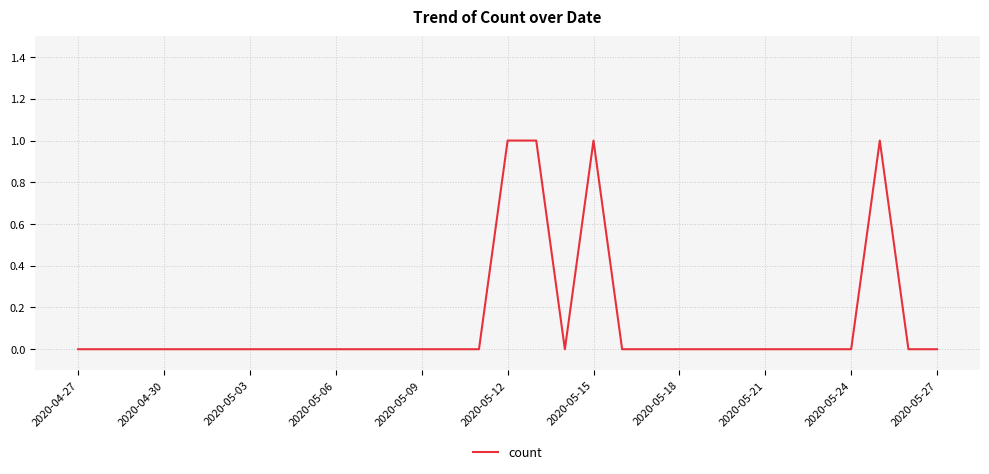

Between 2020-05-03 and 2020-05-12, which is larger?

2020-05-12